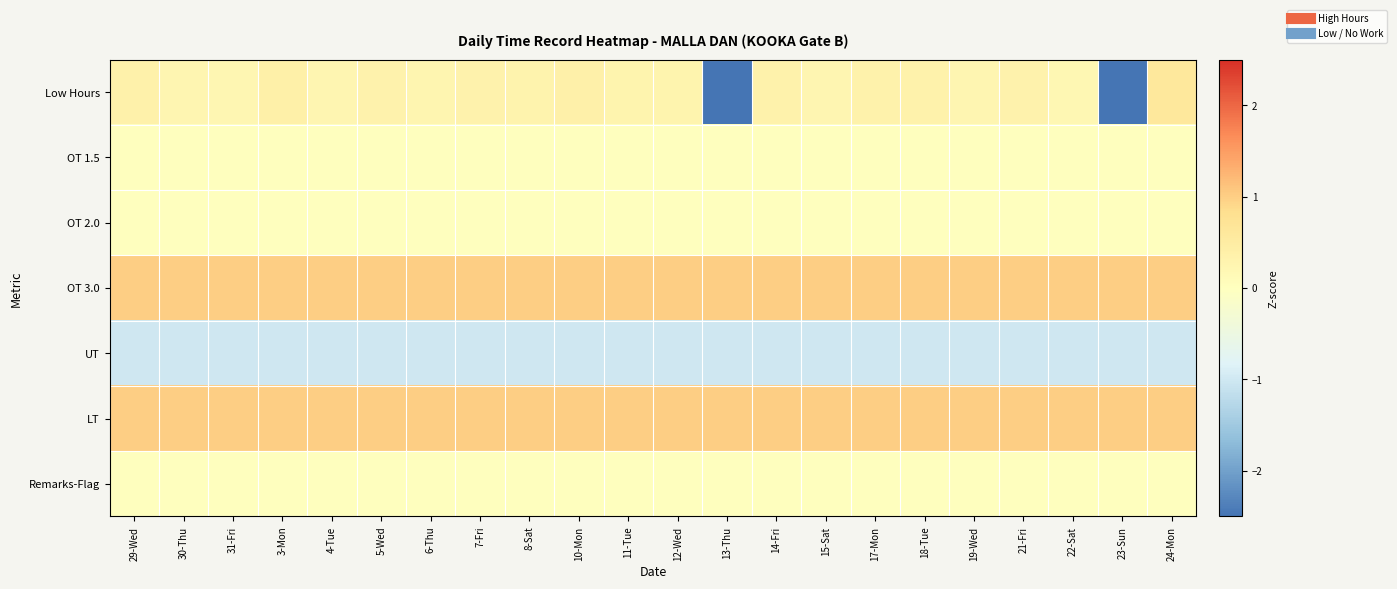

Between 15-Sat and 17-Mon, which series saw the biggest shift?

Low Hours